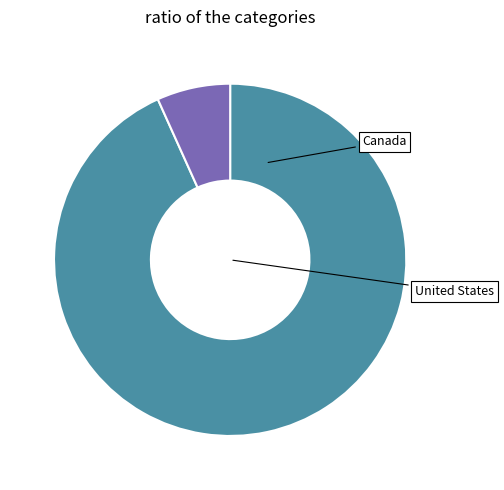

Is there any slice that represents more than half of the pie?

Yes